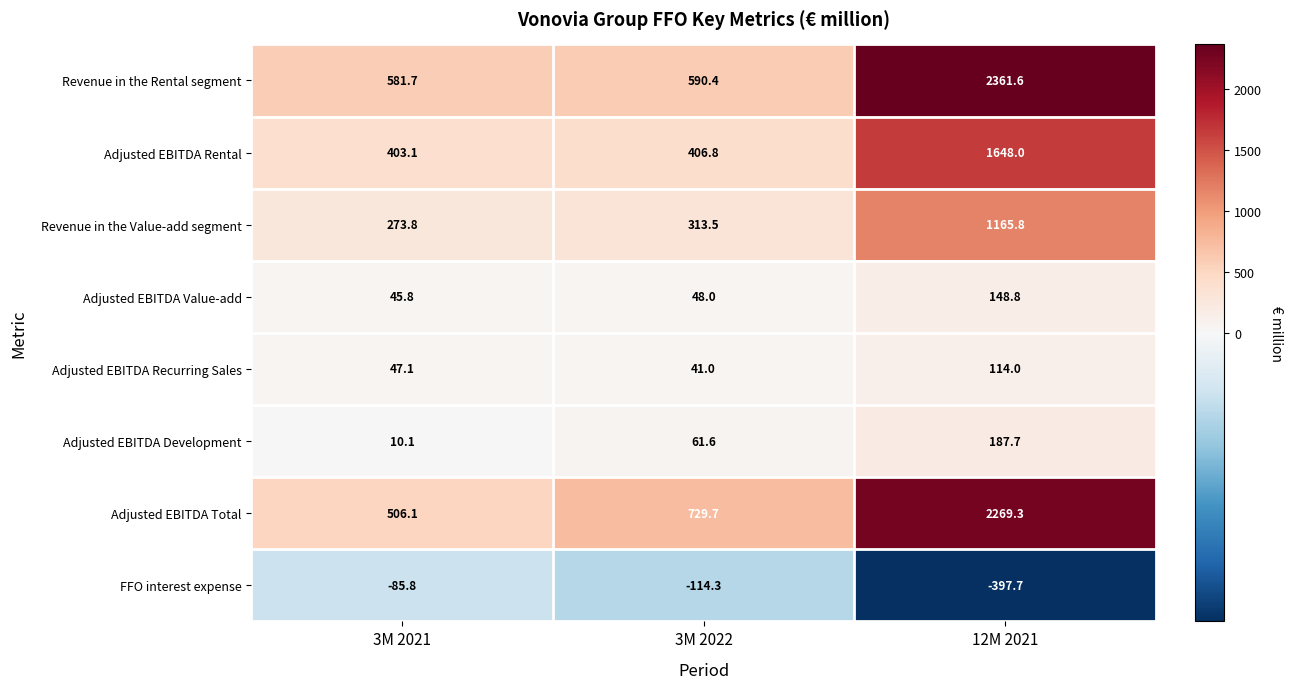

What is the difference between the maximum and minimum values in the Adjusted EBITDA Total series?

1763.2